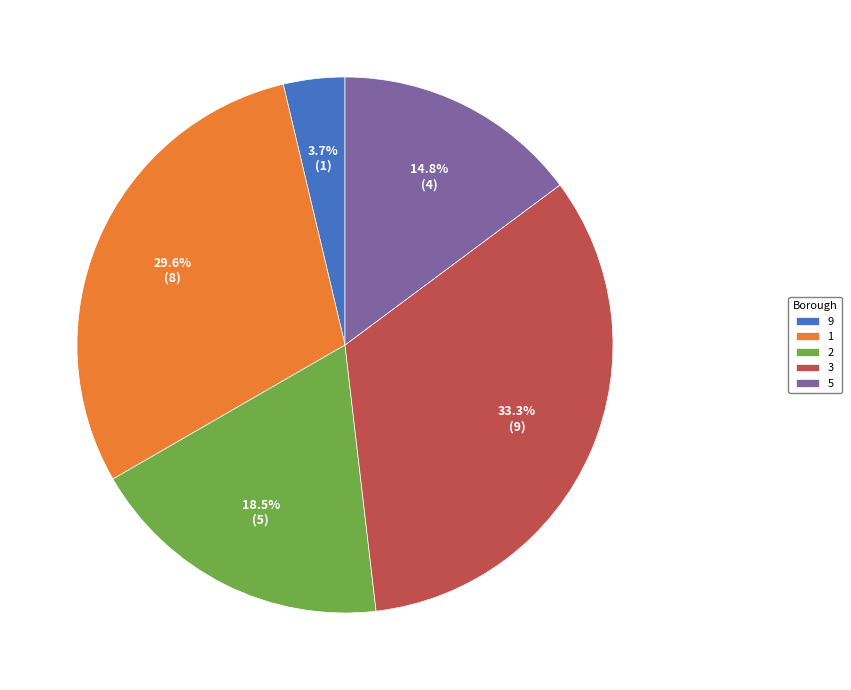

To the nearest percent, what is the average slice percentage?

20%